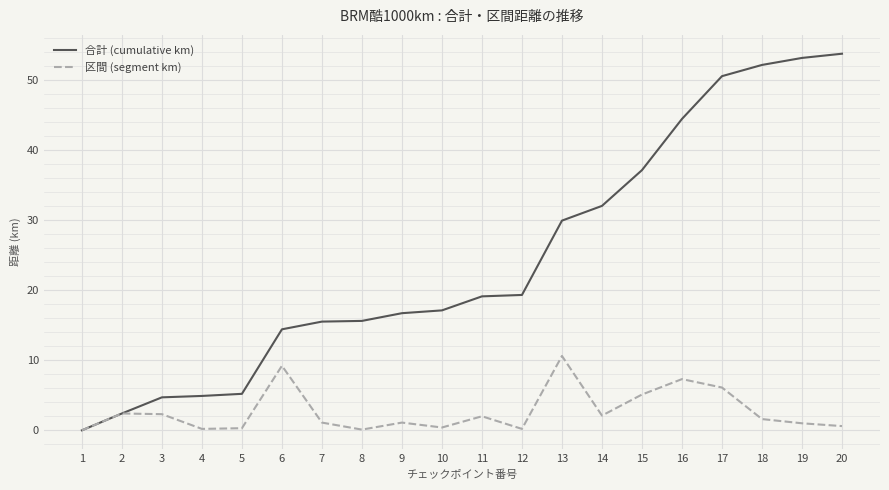

What is the spread (max minus min) of values at 6?

5.2